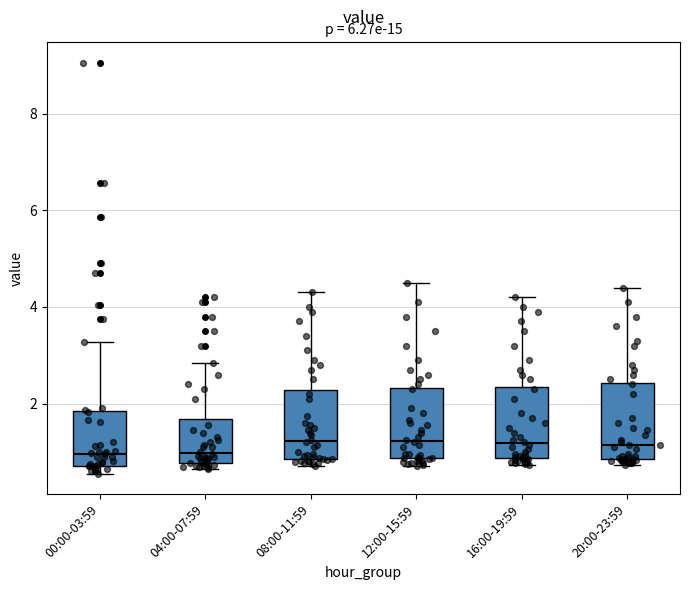

Reading left to right, transcribe this box plot: for each box, give where its median line is, the range the box spans, and where its two whiskers end, as read against the y-axis. The values are not printed on the chart, so give them approximately, as read against the axis.

00:00-03:59: median 1.0, box 0.8 to 1.8, whiskers 0.6 to 3.2
04:00-07:59: median 1.0, box 0.8 to 1.6, whiskers 0.6 to 2.8
08:00-11:59: median 1.2, box 0.8 to 2.2, whiskers 0.8 (just below the box's lower edge) to 4.4
12:00-15:59: median 1.2, box 0.8 to 2.4, whiskers 0.8 (just below the box's lower edge) to 4.6
16:00-19:59: median 1.2, box 0.8 to 2.4, whiskers 0.8 (just below the box's lower edge) to 4.2
20:00-23:59: median 1.2, box 0.8 to 2.4, whiskers 0.8 (just below the box's lower edge) to 4.4